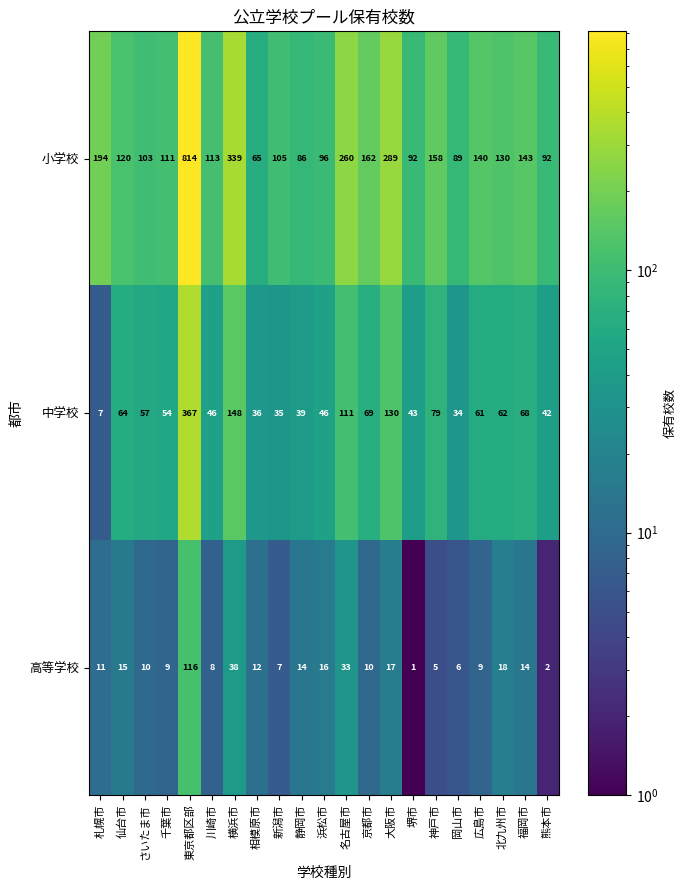

At which label is 小学校 closest to 439?

横浜市